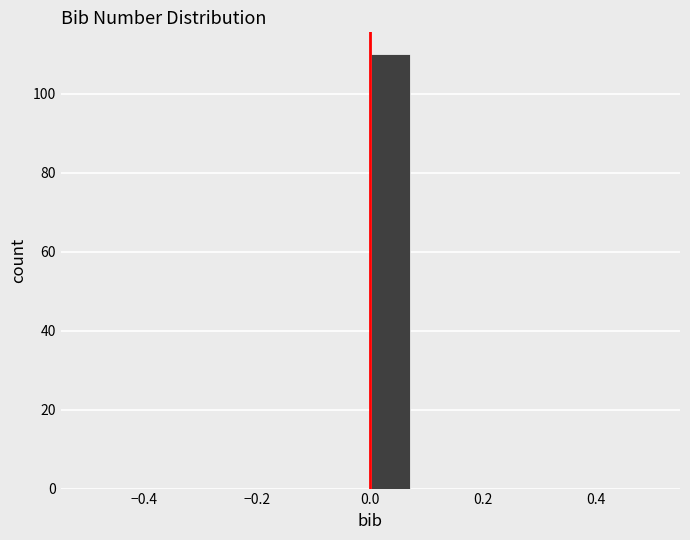

Read against the x-axis, roughly where is the centre of the tallest bar?

0.04